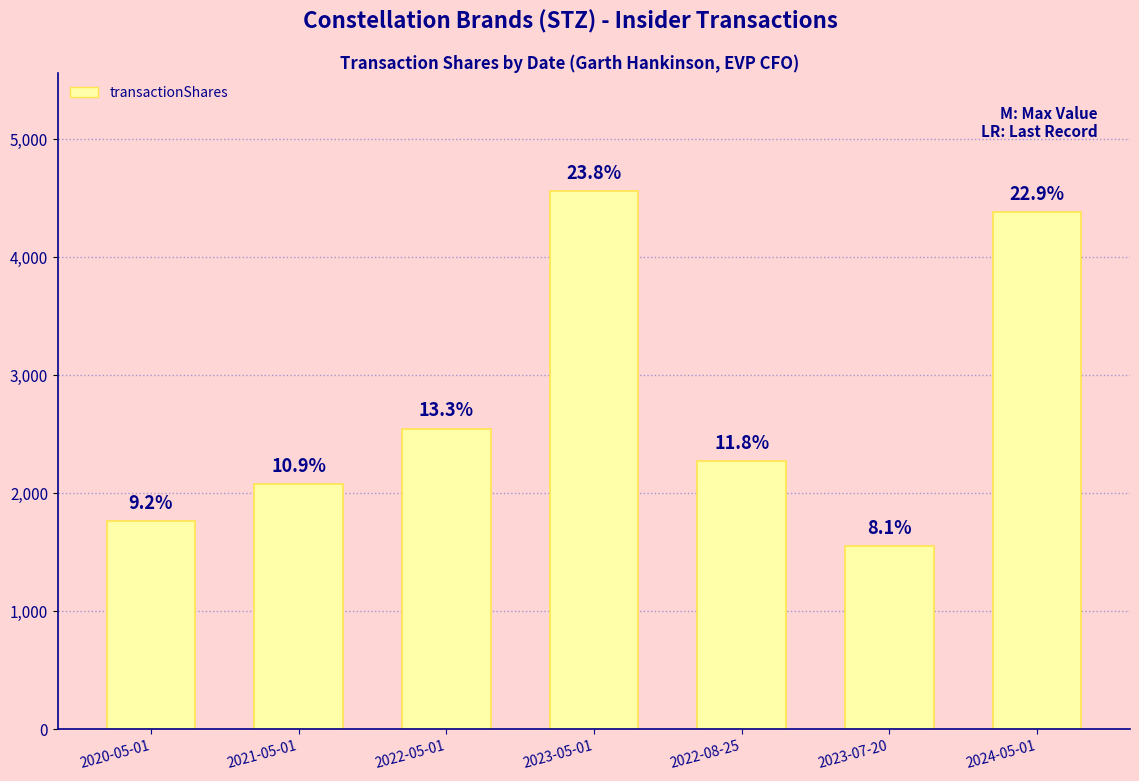

At which category does the chart reach its peak across all series?

2023-05-01